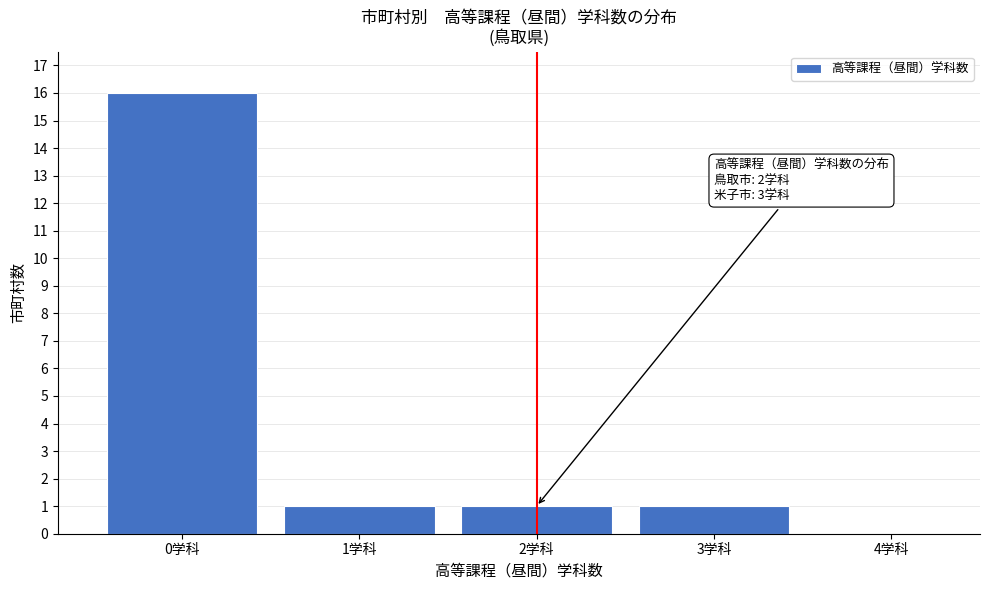

Which range on the x-axis has the tallest bar?

-0.5 to 0.5